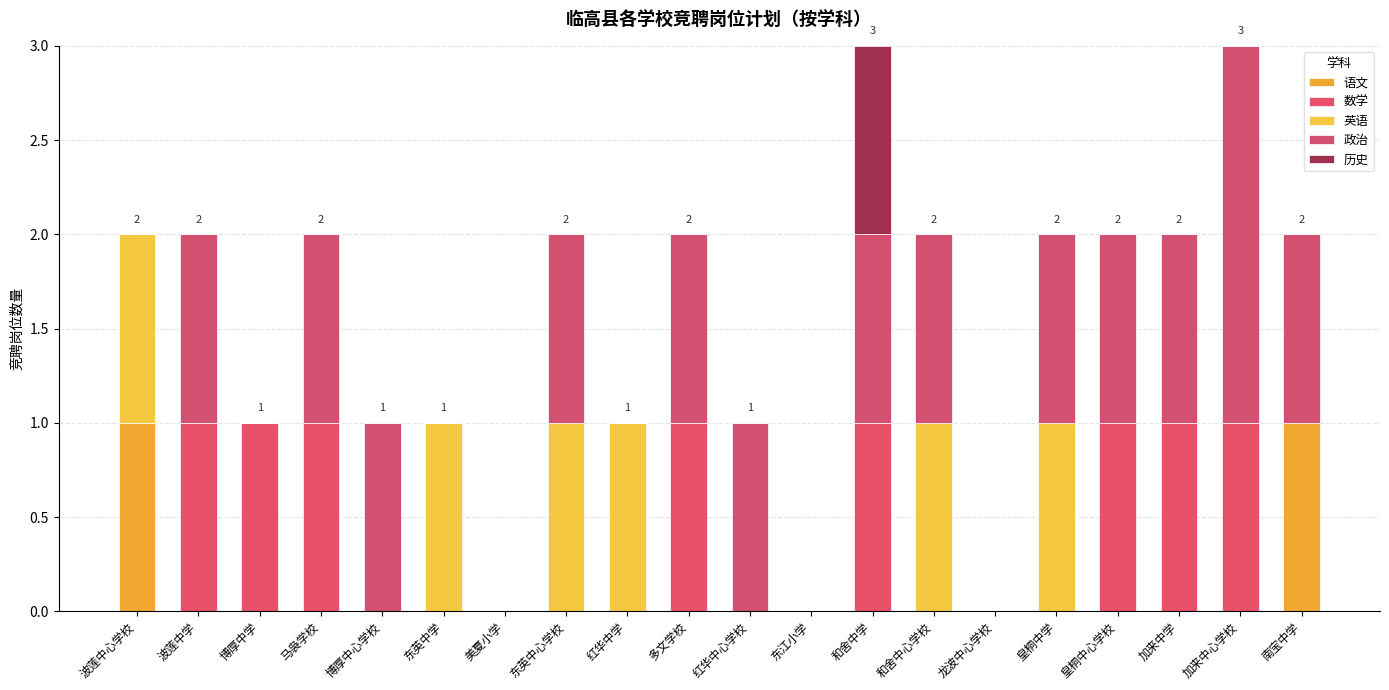

The 历史 series shows -1 at 波莲中学. True or false?

False